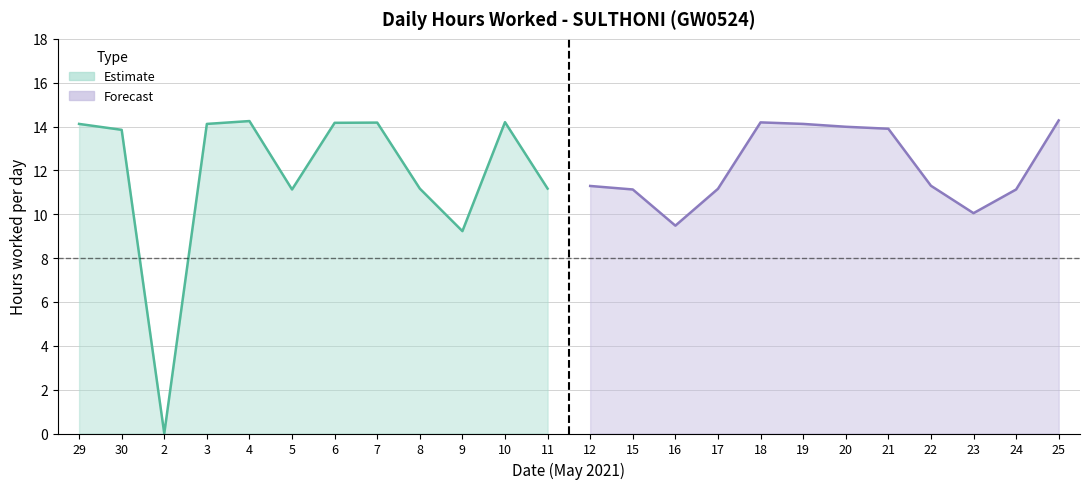

At which category is the sum across all series the highest?

25